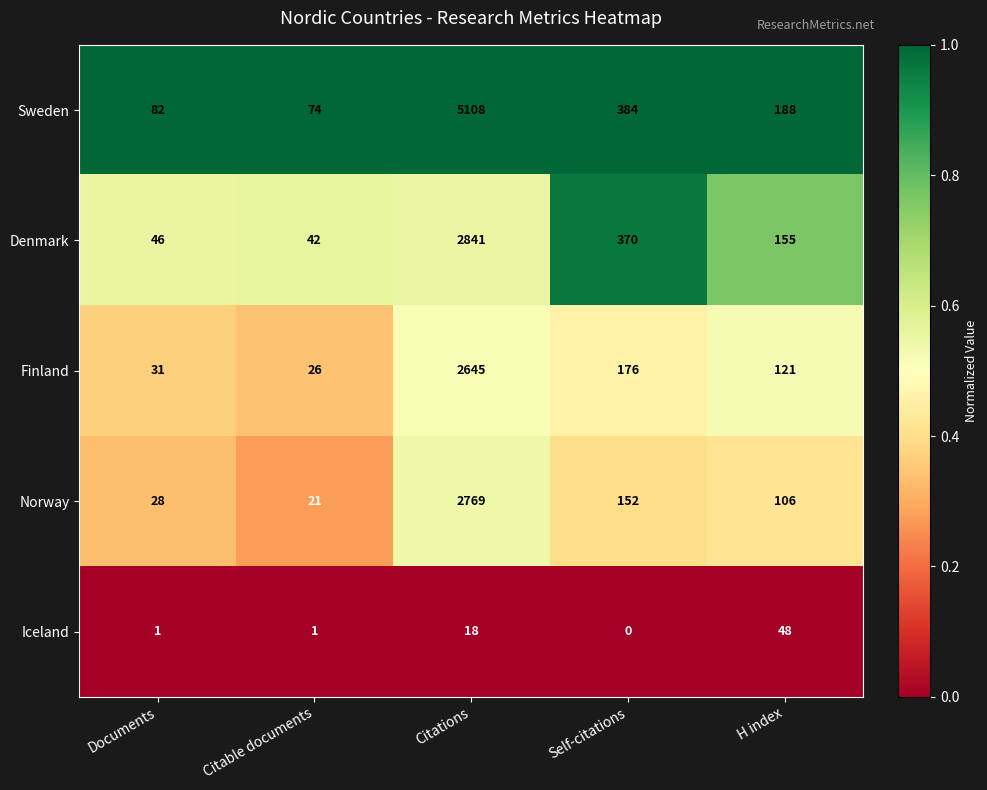

What is the average value of the Norway series?

615